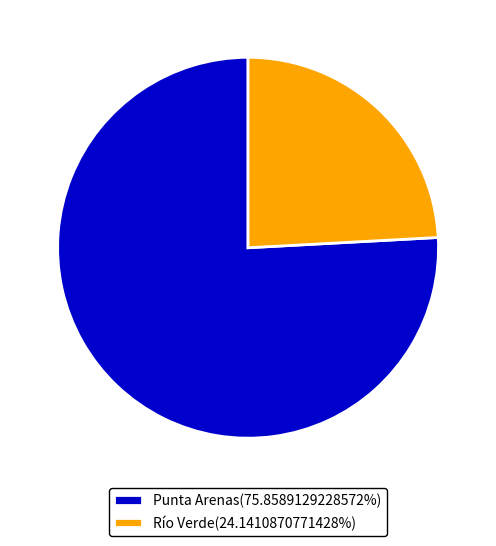

How many segments does this pie chart have?

2